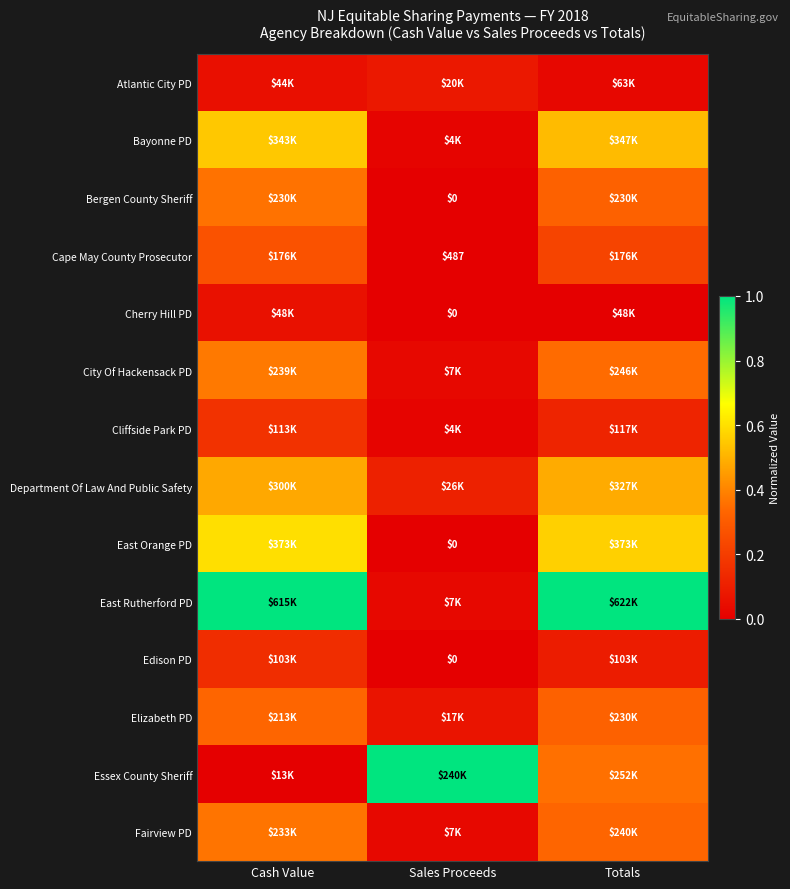

List the labels in order of Cape May County Prosecutor value, largest first.

Cash Value, Totals, Sales Proceeds